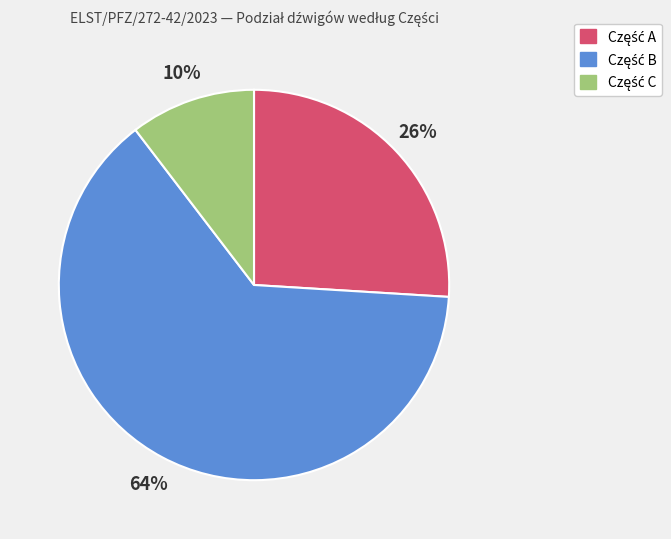

To the nearest percent, what is the average slice percentage?

33%